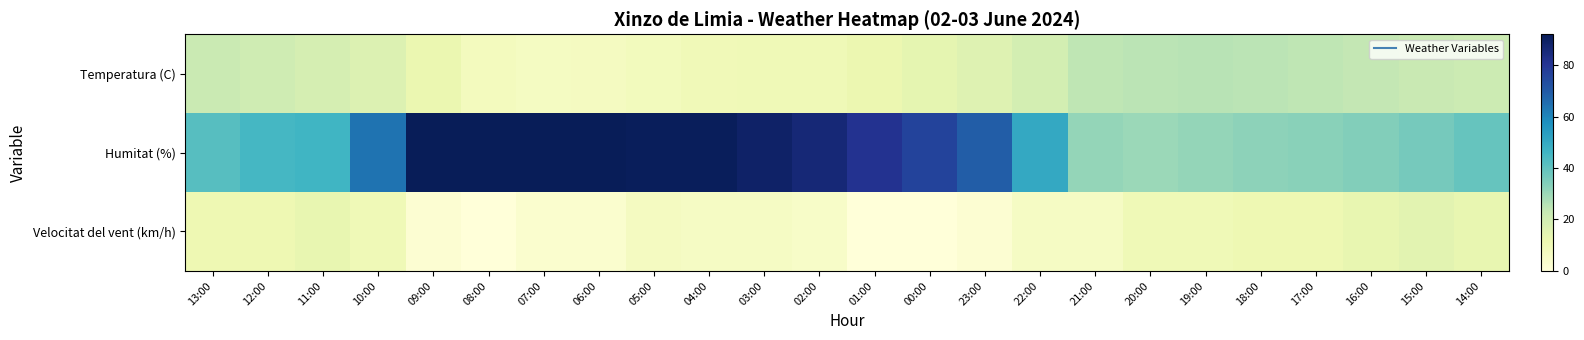

Rank the series by their average value, from highest to lowest.

Humitat (%), Temperatura (C), Velocitat del vent (km/h)